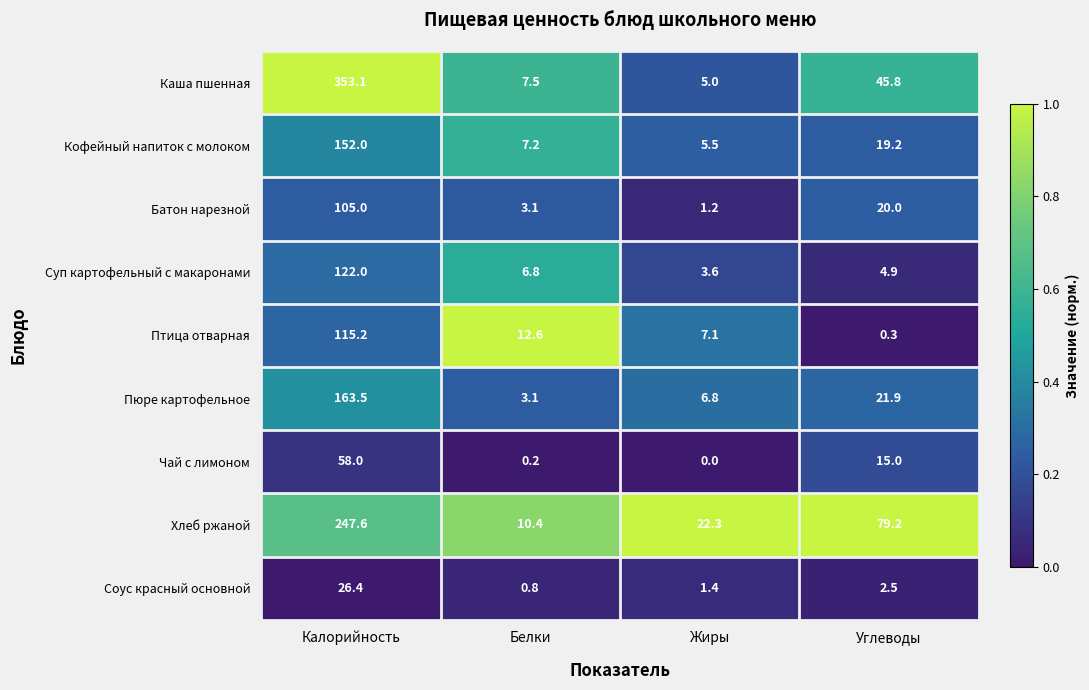

Which series has the largest range (max minus min)?

Каша пшенная